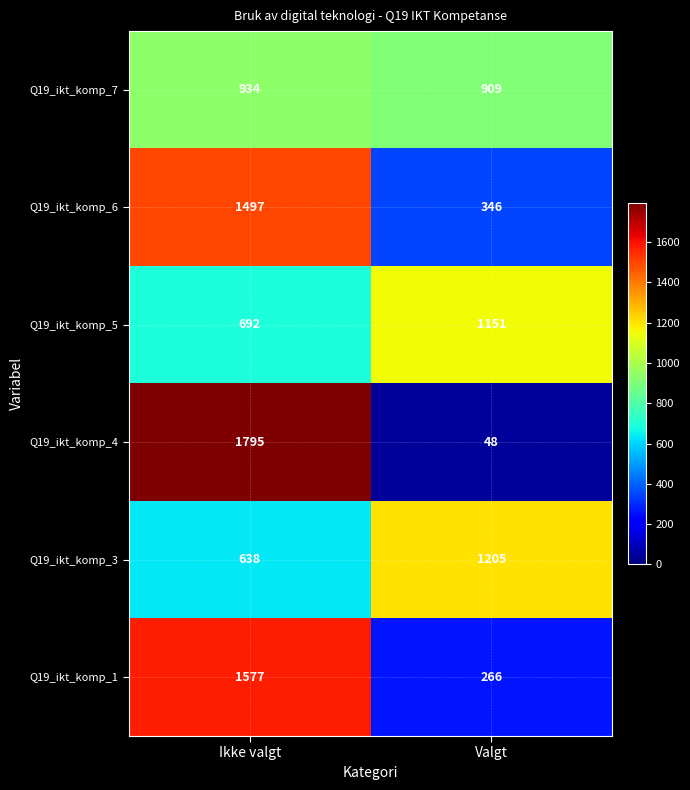

At which category is the sum across all series the highest?

Ikke valgt